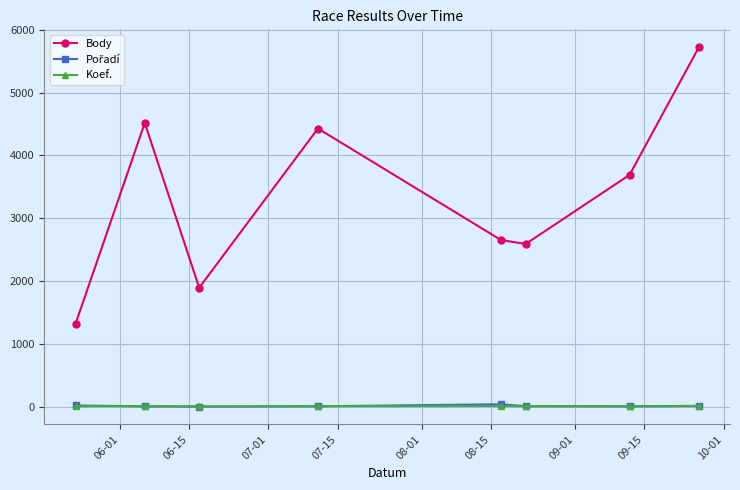

At how many categories does at least one series exceed 905?

8